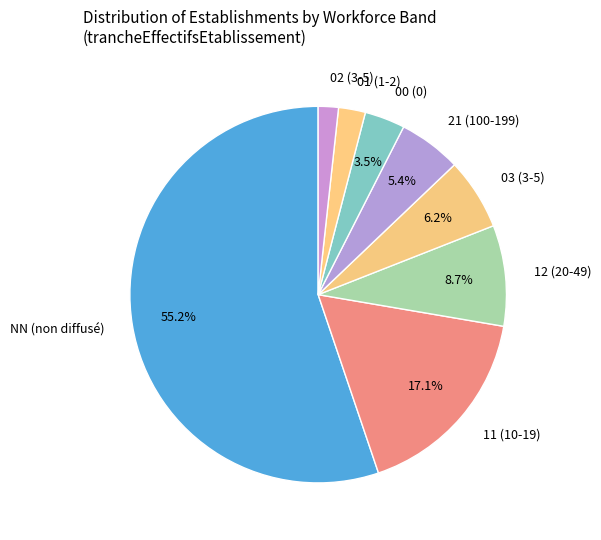

To the nearest percent, what is the difference between the 00 and NN slice percentages?

52%